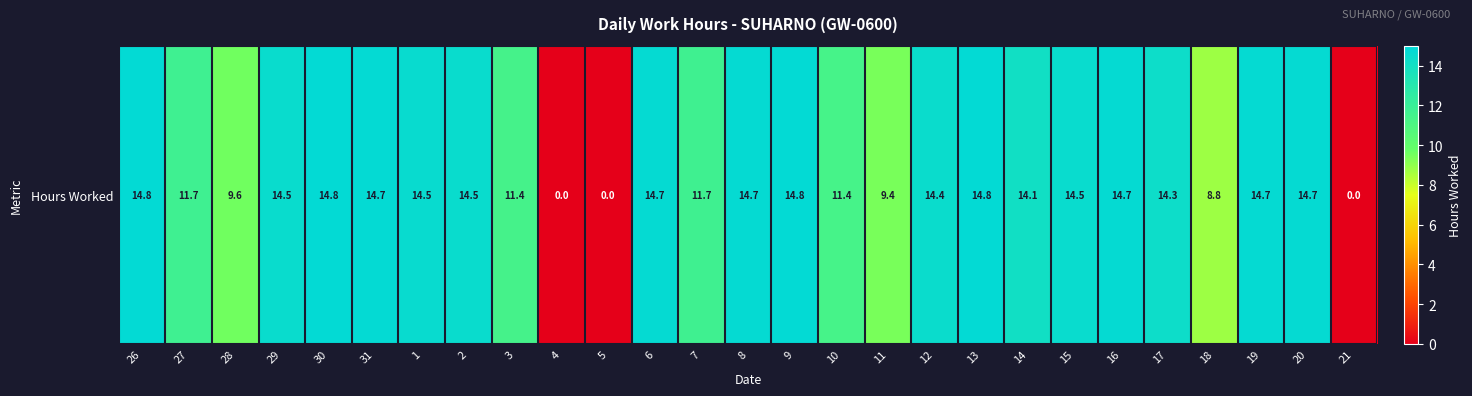

What is the ratio of the value at 26 to the value at 17?

1.0